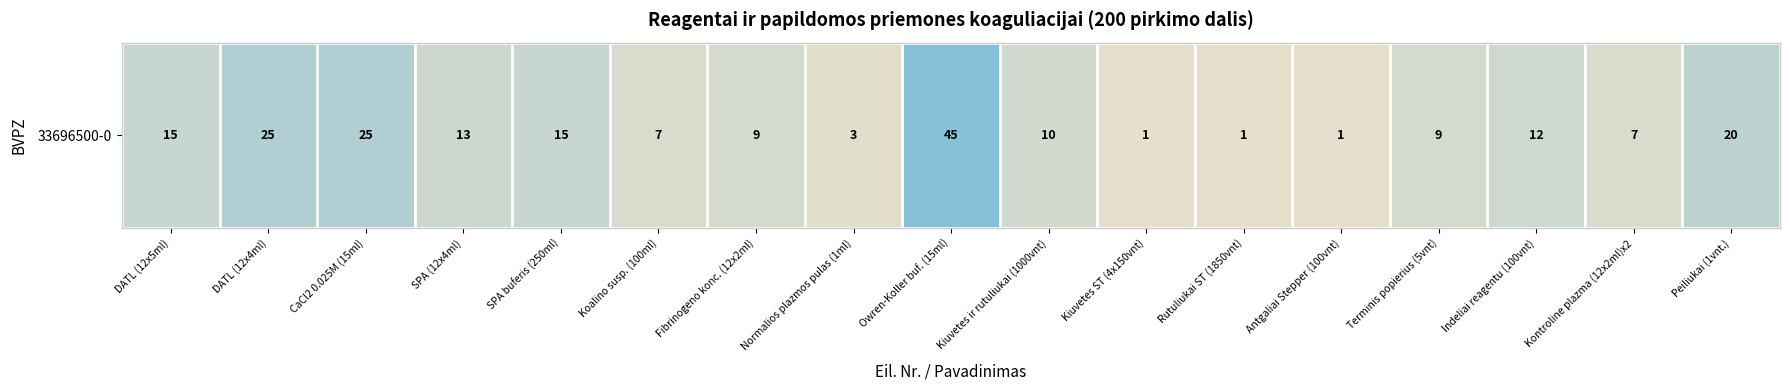

What is the greatest value displayed?

45